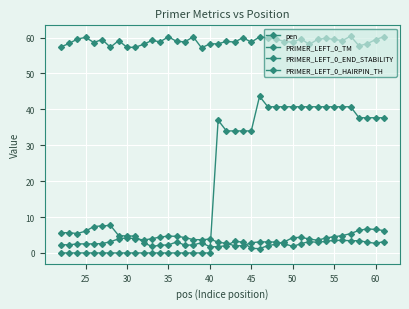

List the series in order of their peak value, highest first.

PRIMER_LEFT_0_TM, PRIMER_LEFT_0_HAIRPIN_TH, pen, PRIMER_LEFT_0_END_STABILITY